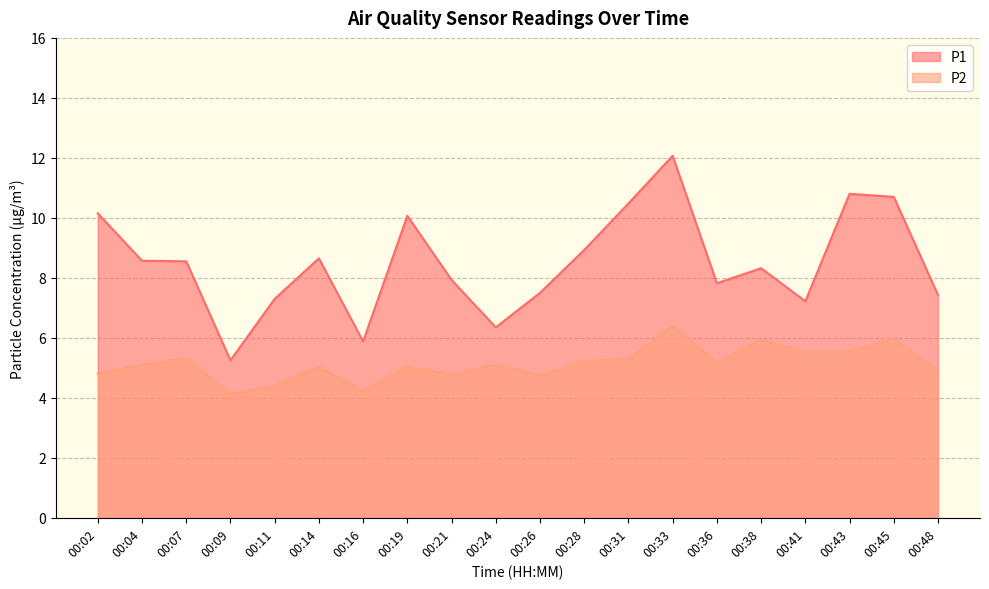

What is the difference between the maximum and minimum values in the P1 series?

6.8